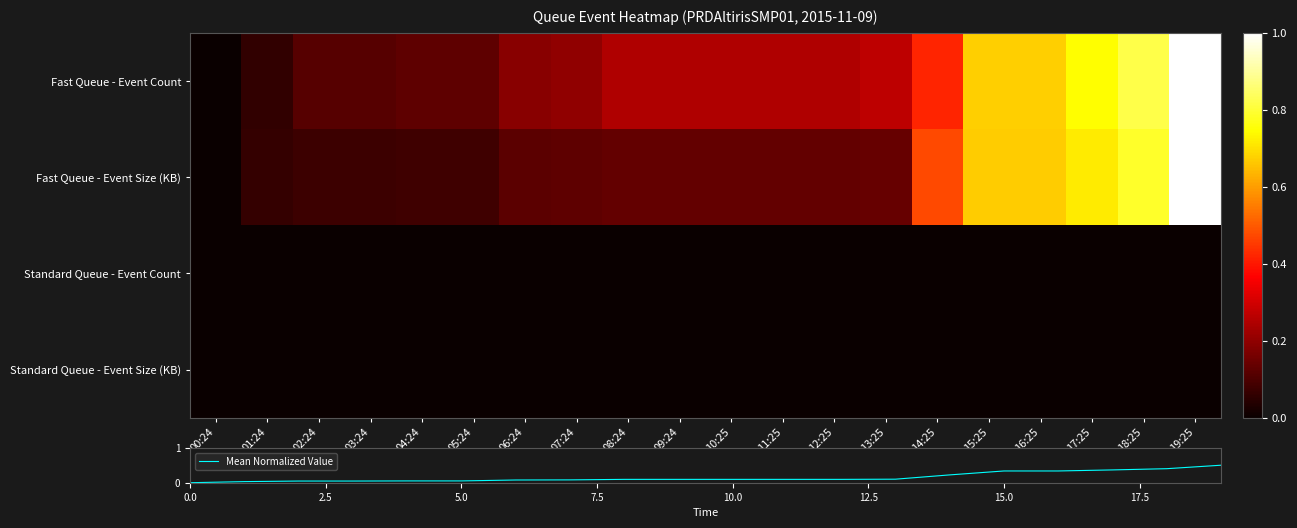

What is the highest value of the Mean Normalized Value series?

0.5